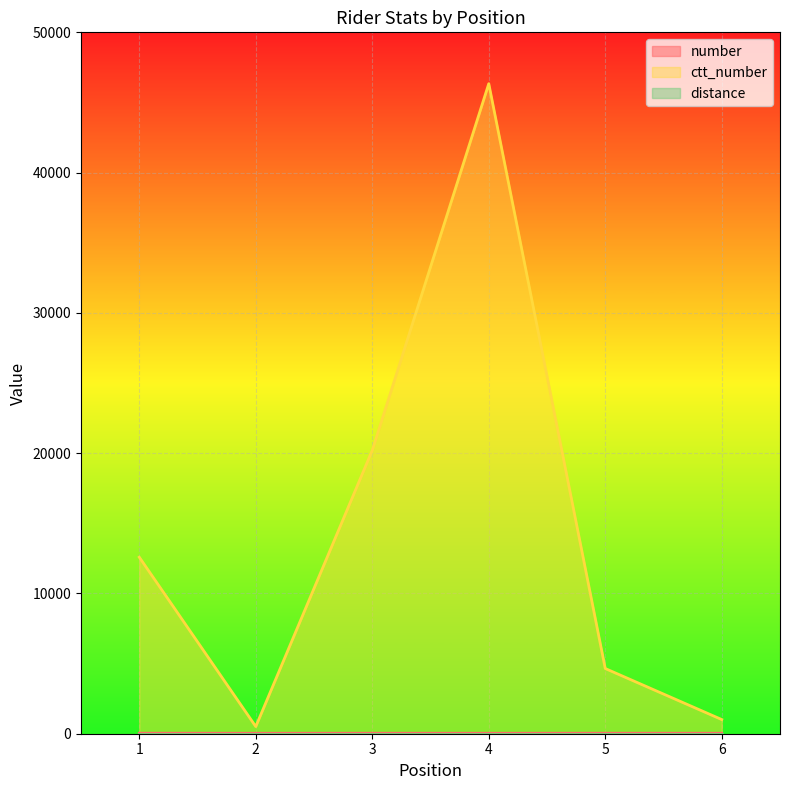

True or false: number and ctt_number cross at least once.

False